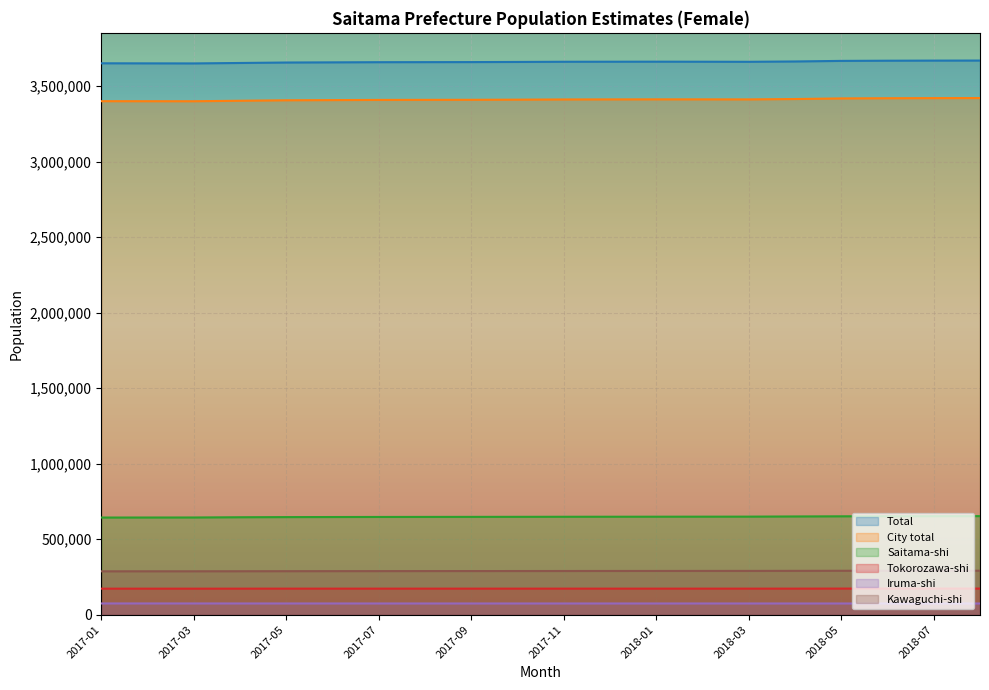

What are all the series names shown in the legend?

Total, City total, Saitama-shi, Tokorozawa-shi, Iruma-shi, Kawaguchi-shi